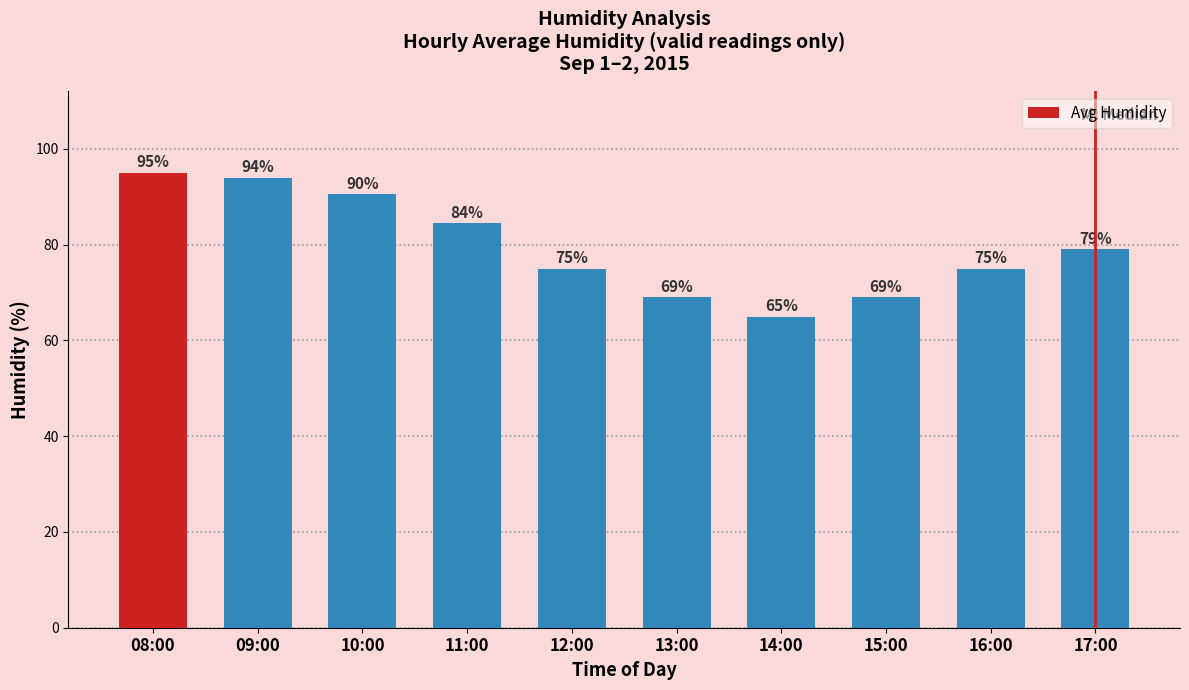

Where does the data first go above 79?

08:00